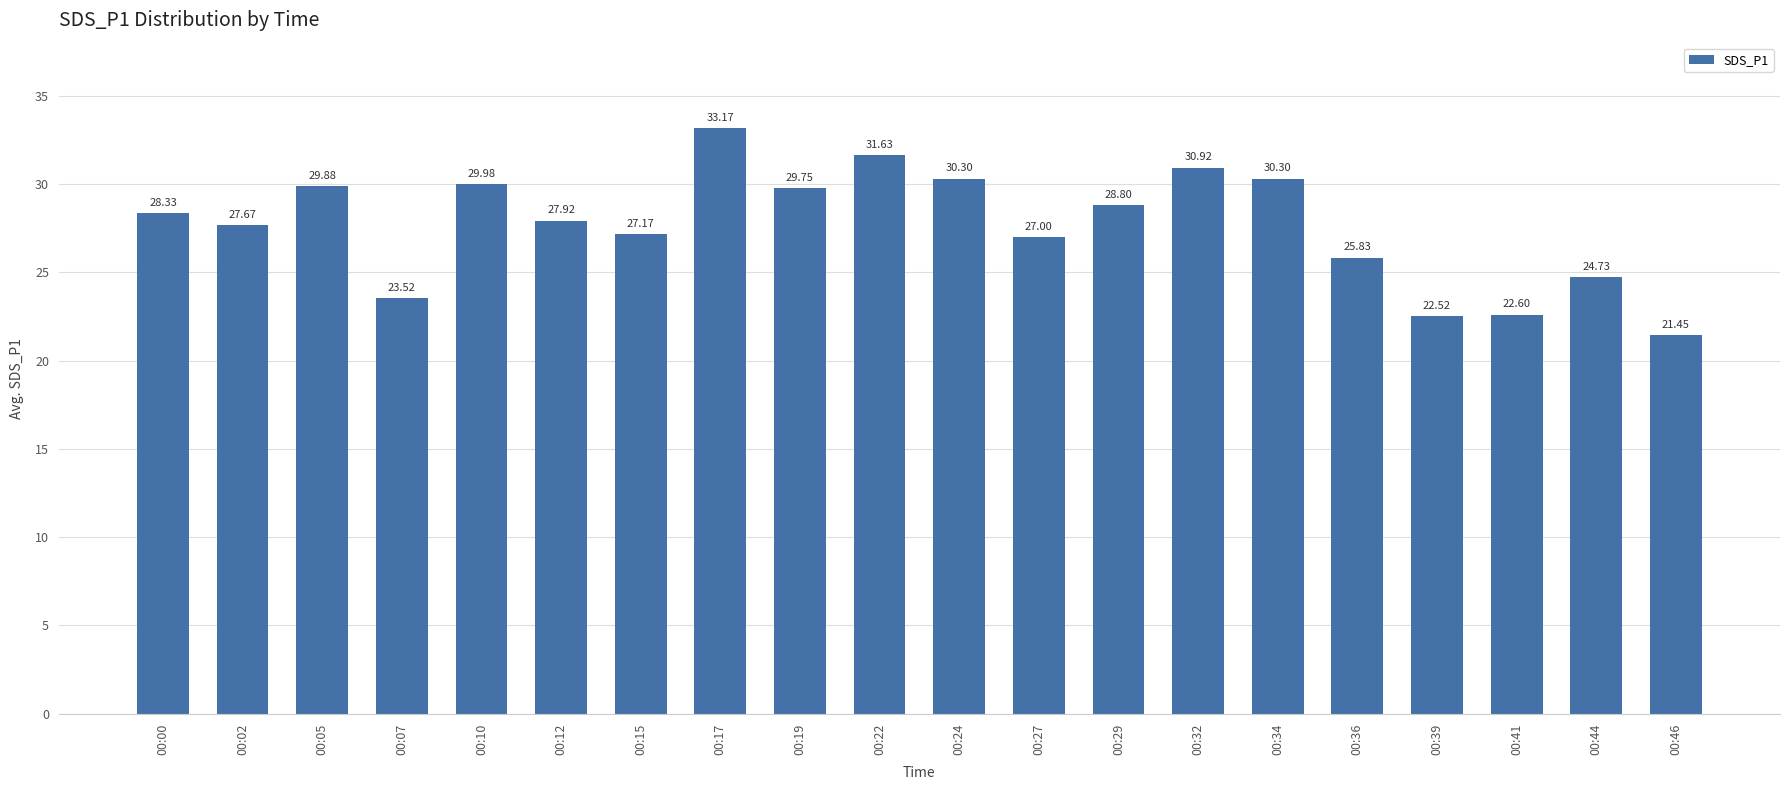

At which label is the value closest to 27?

00:27